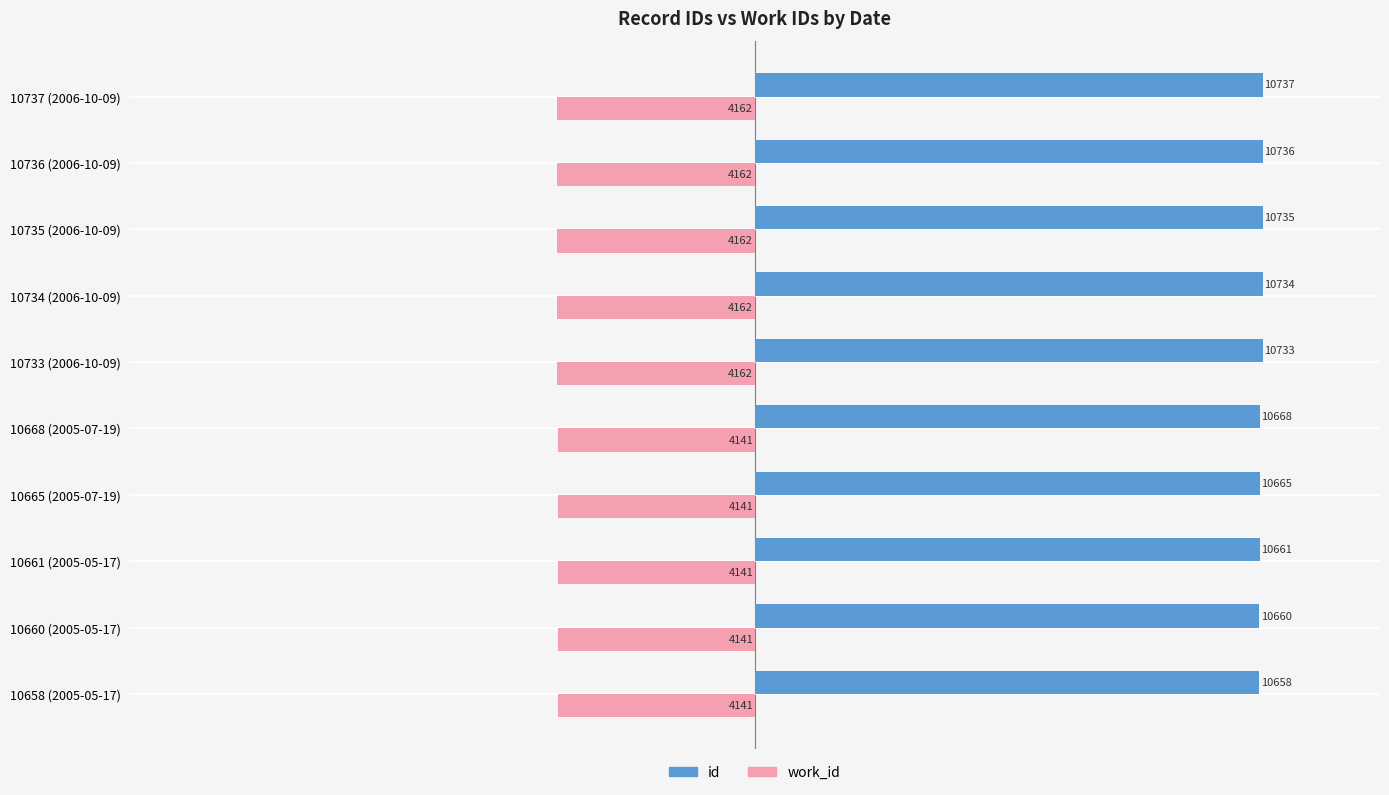

Which series has the largest range (max minus min)?

id